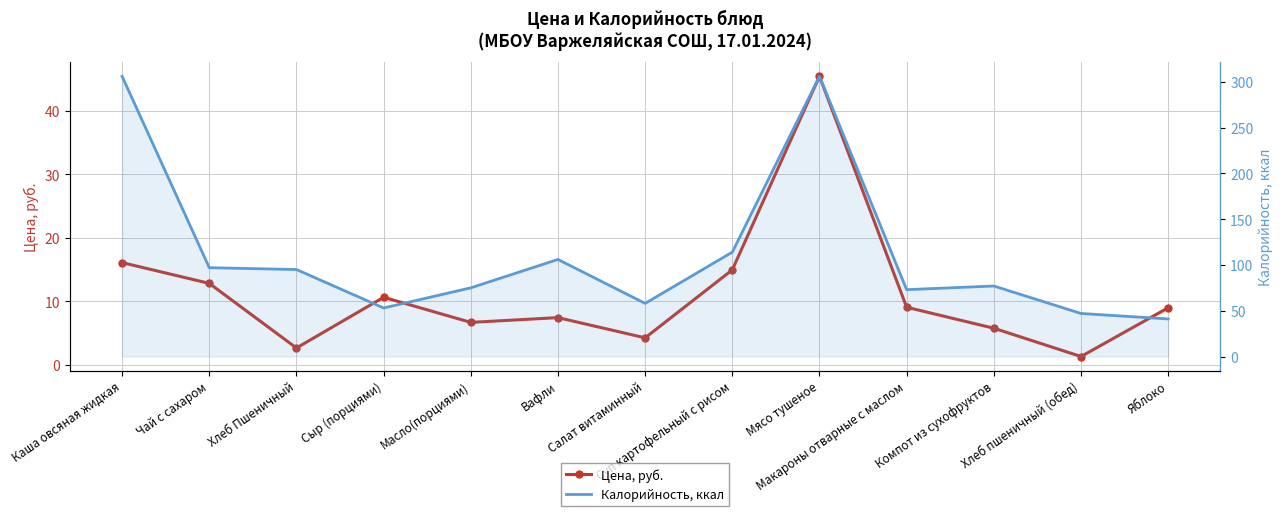

True or false: Цена, руб. and Калорийность, ккал cross at least once.

False